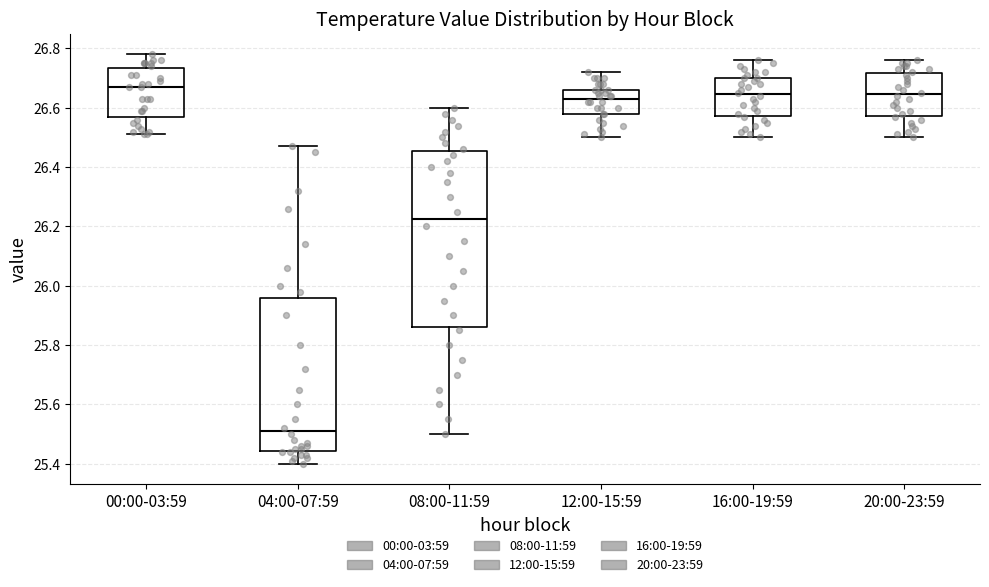

Where is the upper edge of the box for 16:00-19:59 on the y-axis? The values are not printed on the chart, so give them approximately, as read against the axis.

26.70